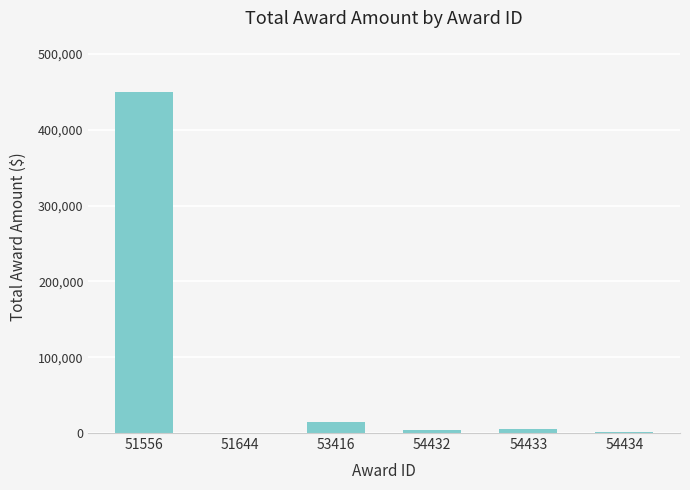

At which category does the chart reach its peak across all series?

51556